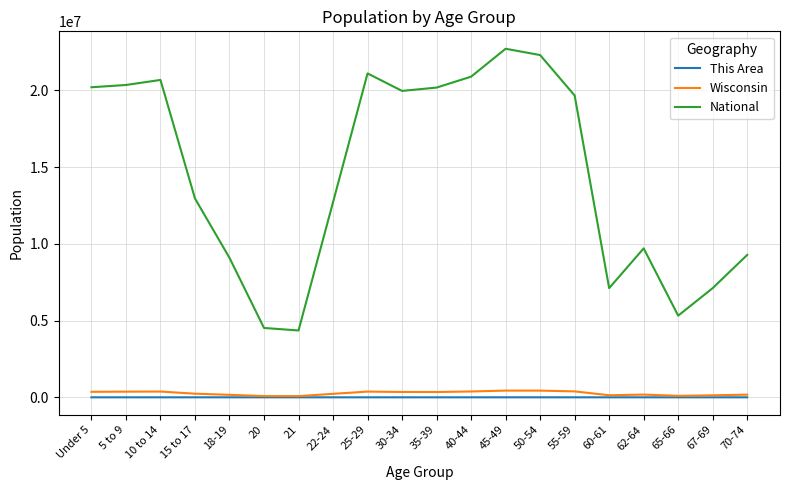

True or false: This Area and National intersect in this chart.

False